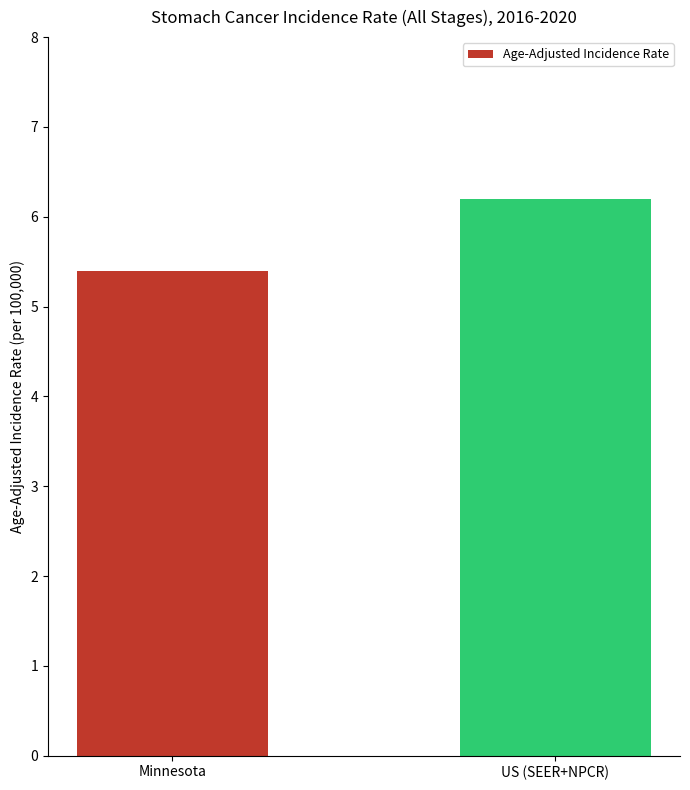

Between US (SEER+NPCR) and Minnesota, which is larger?

US (SEER+NPCR)